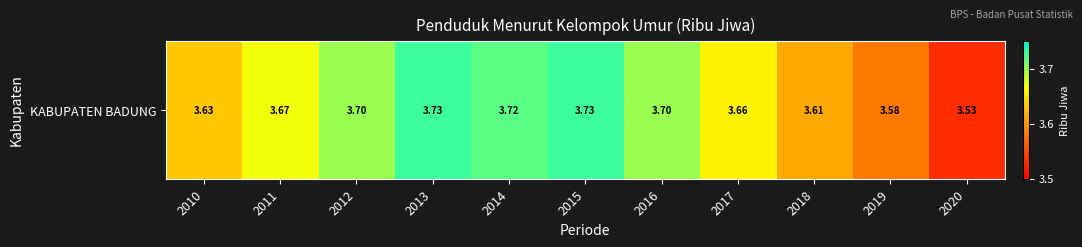

Where is the data nearest to the value 3?

2020